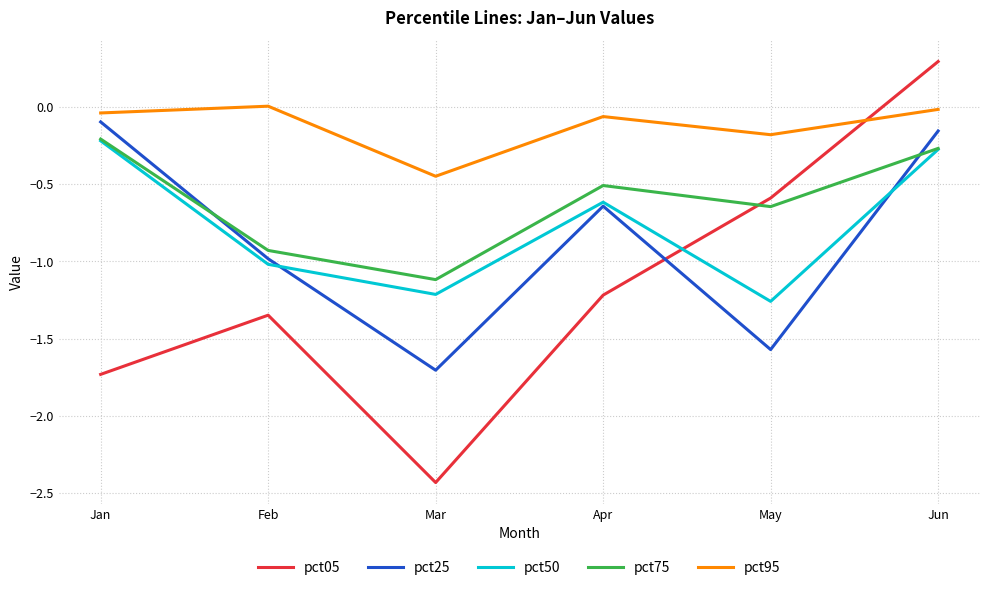

At Mar, list the series in order from largest to smallest.

pct95, pct75, pct50, pct25, pct05